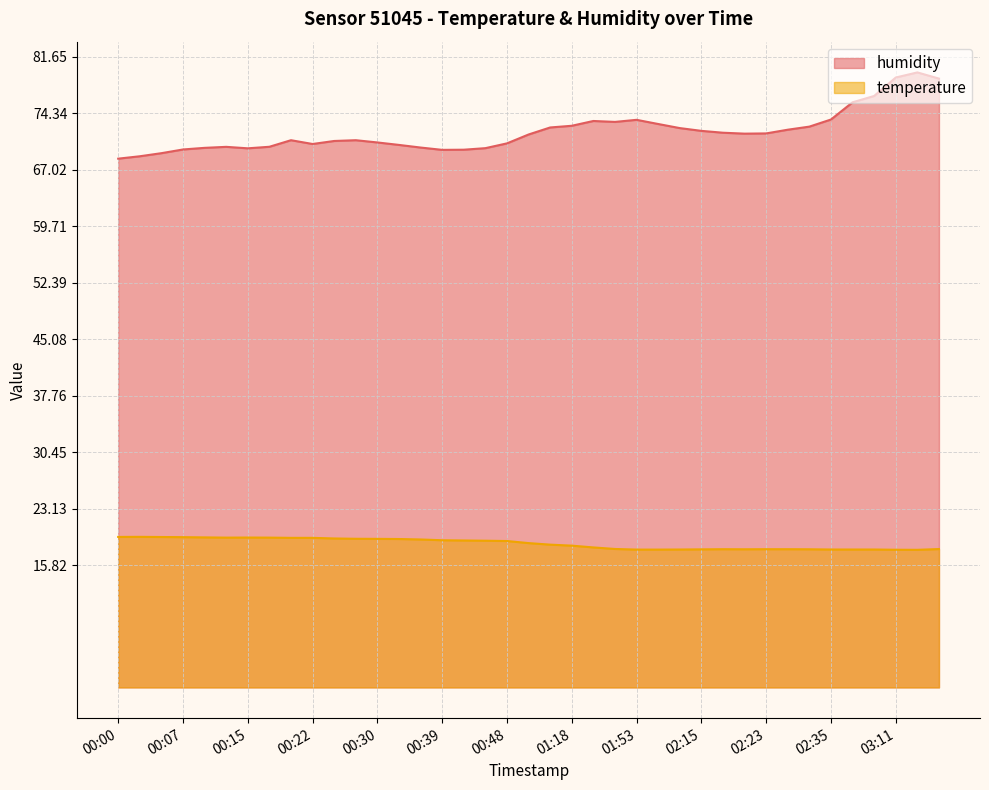

Which category has the lowest value in the humidity series?

00:00